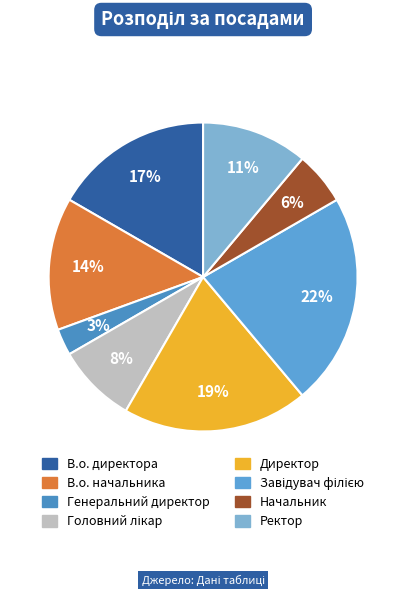

To the nearest percent, what percentage of the pie is Ректор?

11%